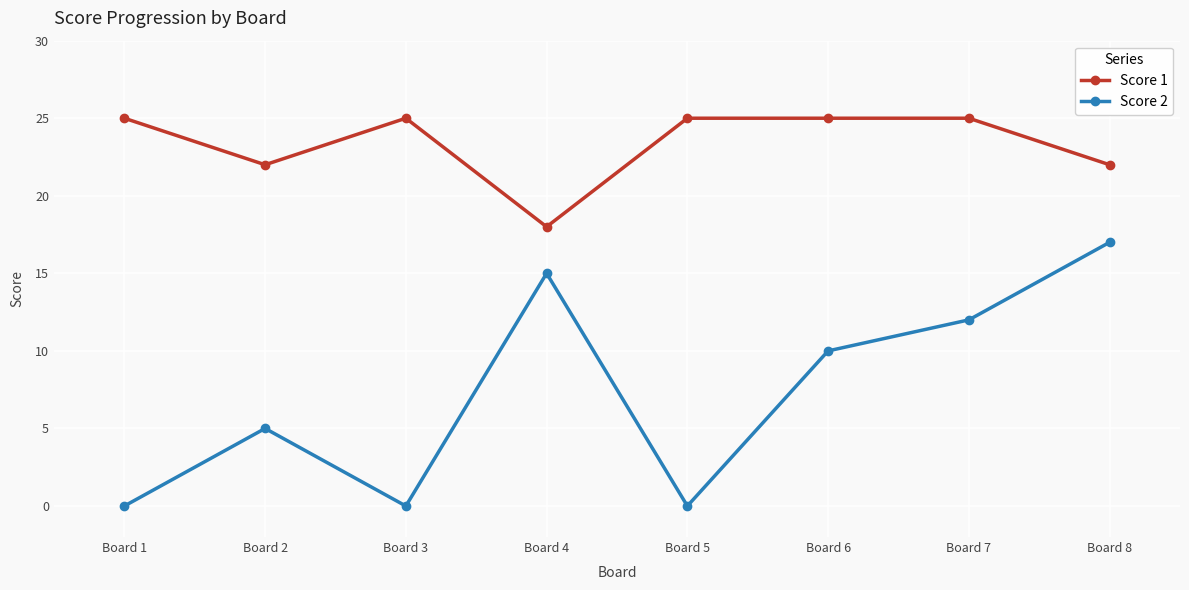

What is the difference between the highest and lowest values at Board 3?

25